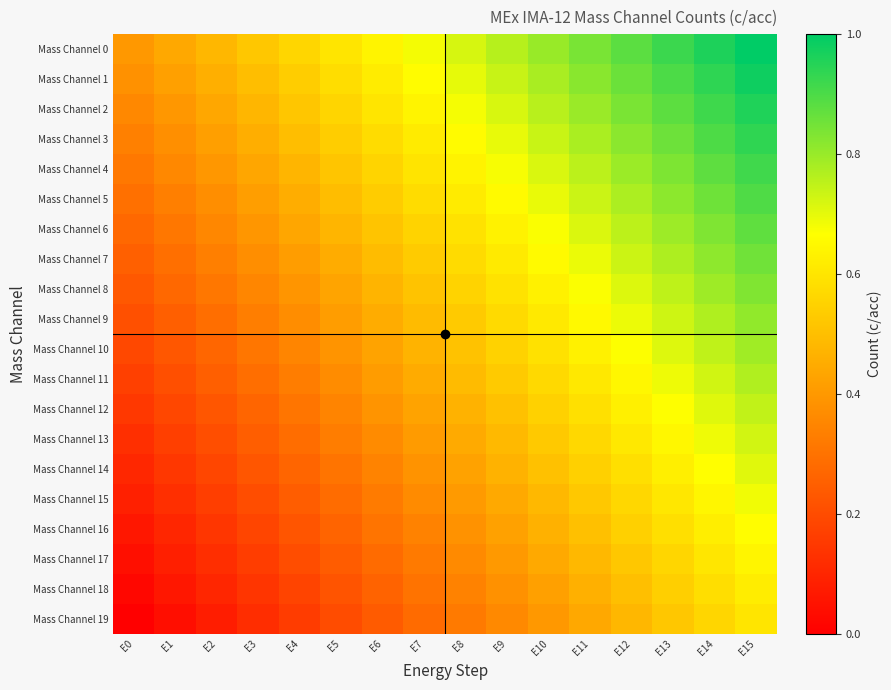

What is the greatest value displayed?

1.0